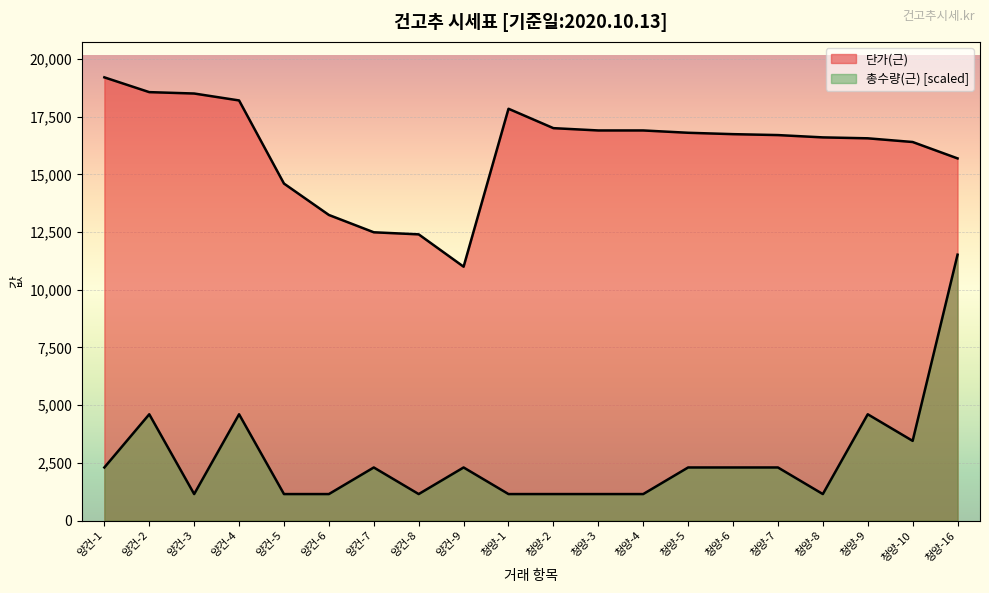

In 단가(근), how many points are lower than both neighbors (excluding endpoints)?

1